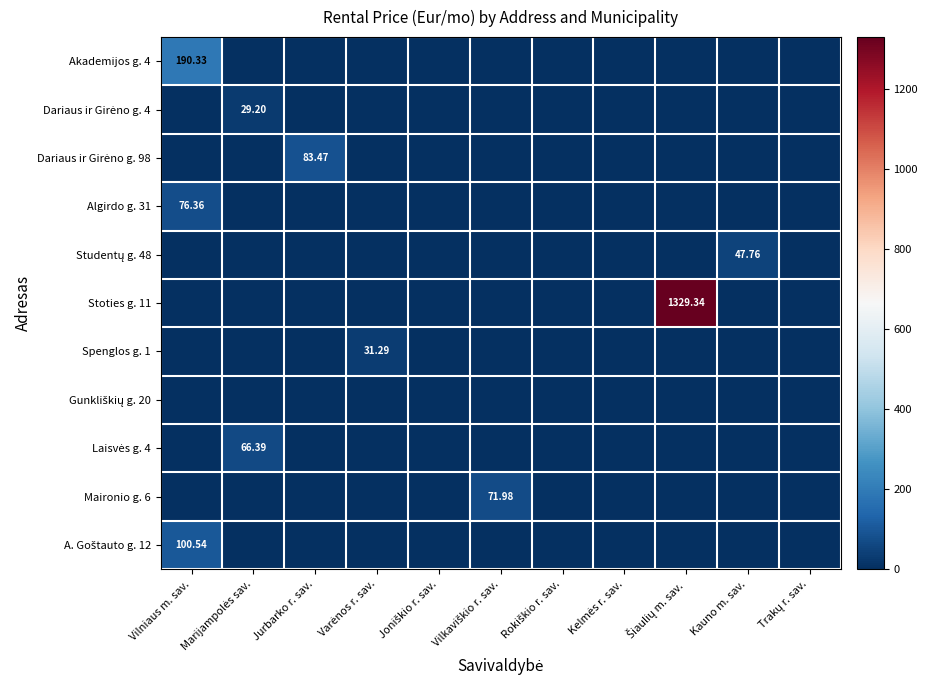

Which series has the largest range (max minus min)?

Stoties g. 11